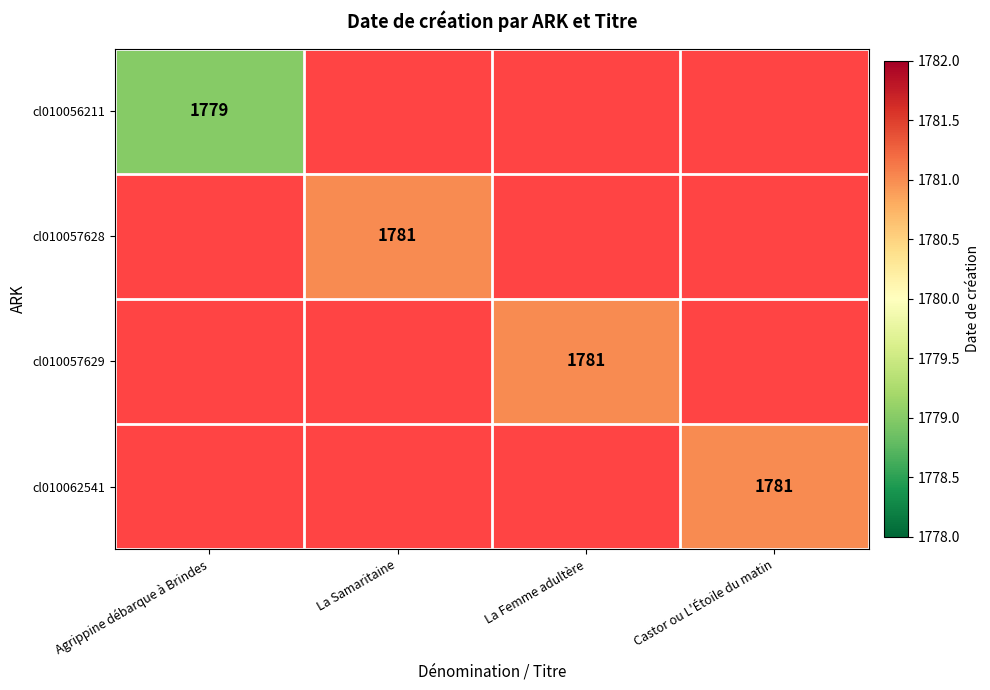

How many positive values does the cl010057628 series have?

1